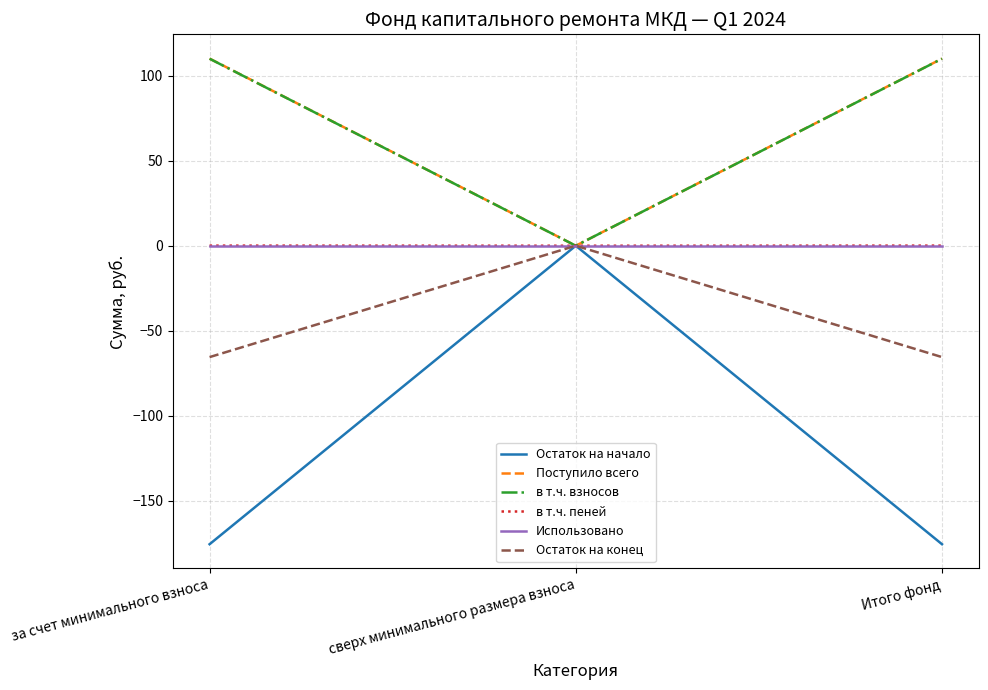

The value of Остаток на конец at Итого фонд is -34.2. True or false?

False